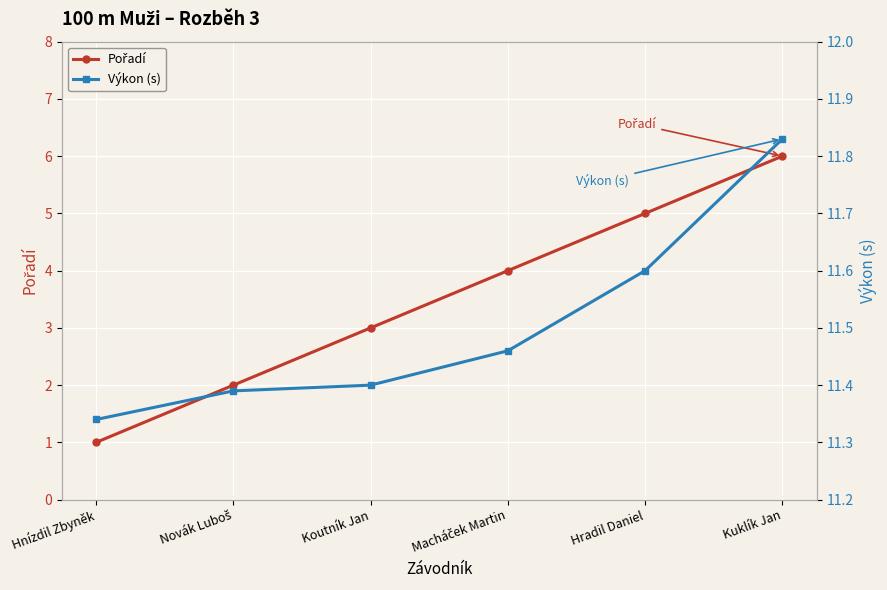

What are all the series names shown in the legend?

Pořadí, Výkon (s)